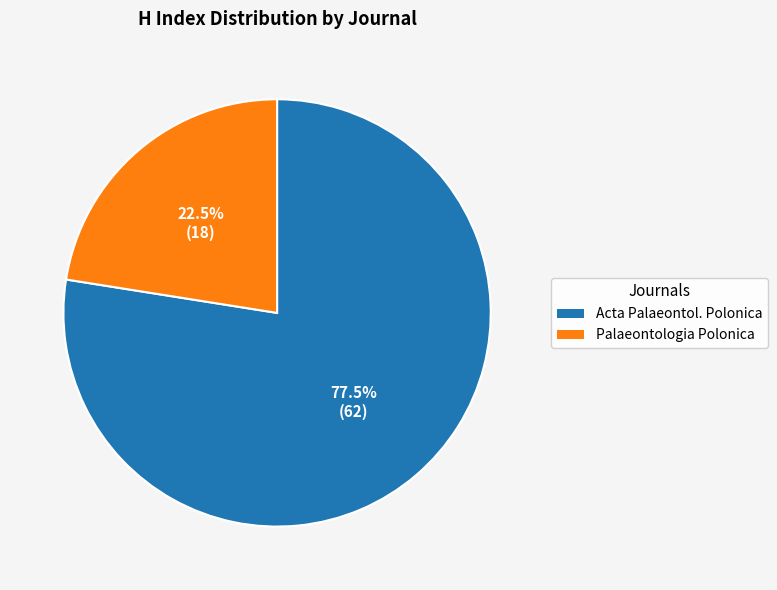

Is the sum of Palaeontologia Polonica and Acta Palaeontol. Polonica greater than half?

Yes